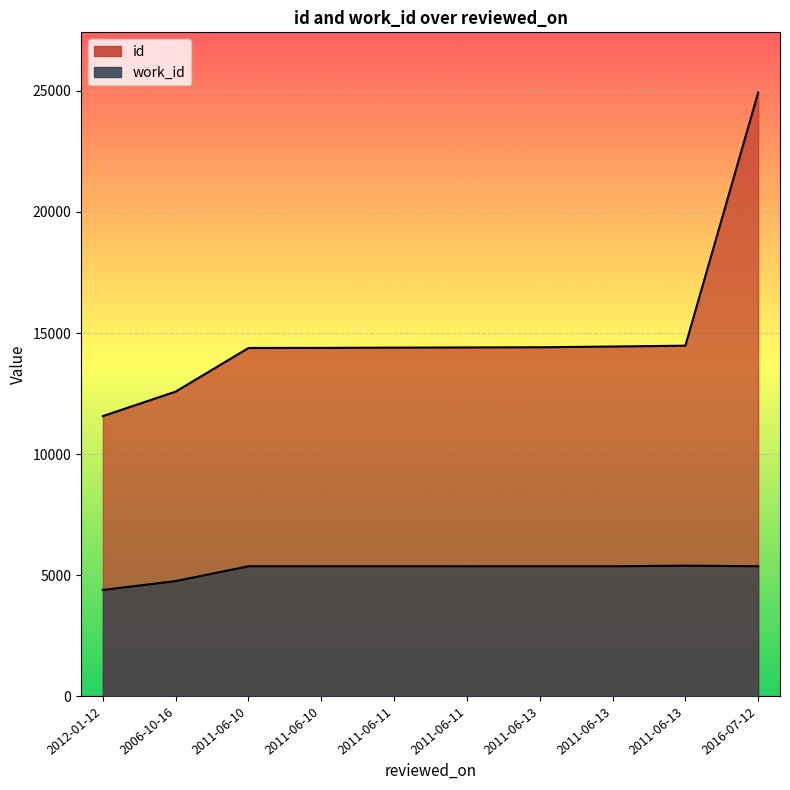

True or false: work_id and id intersect in this chart.

False